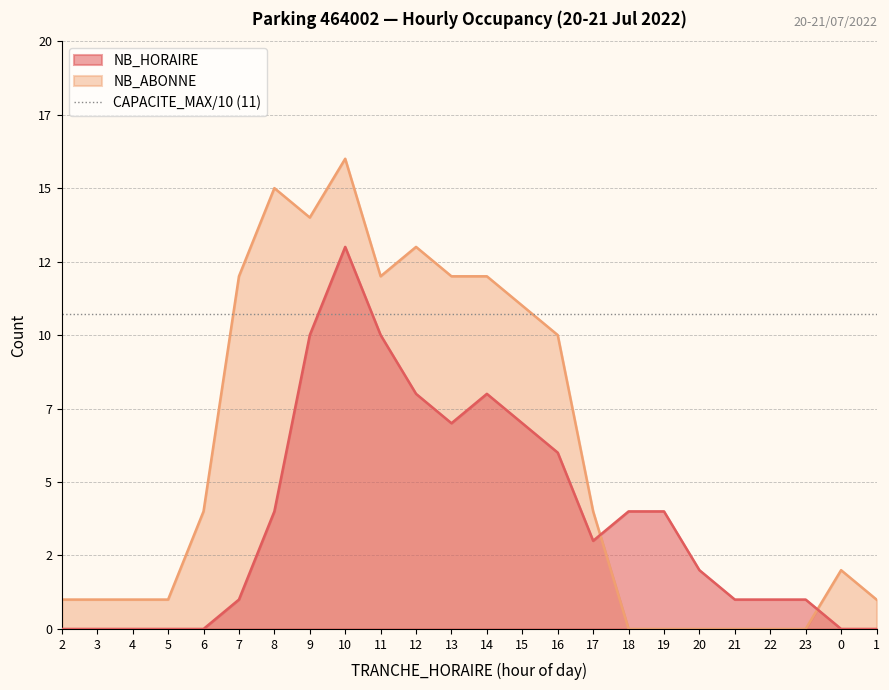

How many data points in NB_ABONNE are less than 4?

12